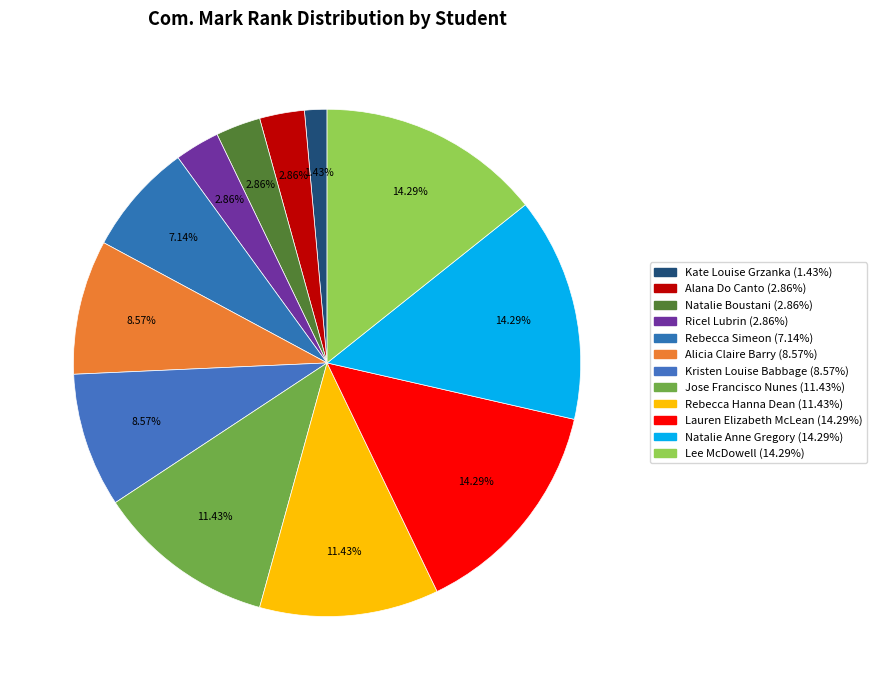

How many slices are in this pie chart?

12